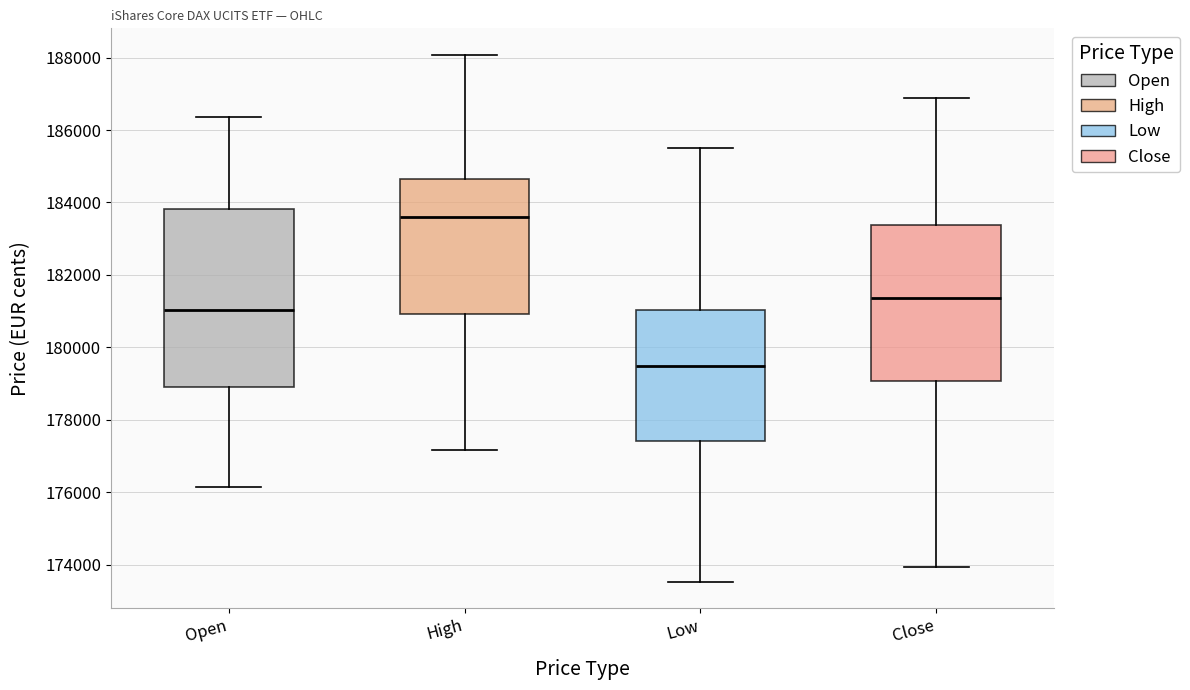

Reading left to right, transcribe this box plot: for each box, give where its median line is, the range the box spans, and where its two whiskers end, as read against the y-axis. The values are not printed on the chart, so give them approximately, as read against the axis.

Open: median 181000, box 179000 to 183800, whiskers 176200 to 186400
High: median 183600, box 181000 to 184600, whiskers 177200 to 188000
Low: median 179400, box 177400 to 181000, whiskers 173600 to 185600
Close: median 181400, box 179000 to 183400, whiskers 174000 to 186800